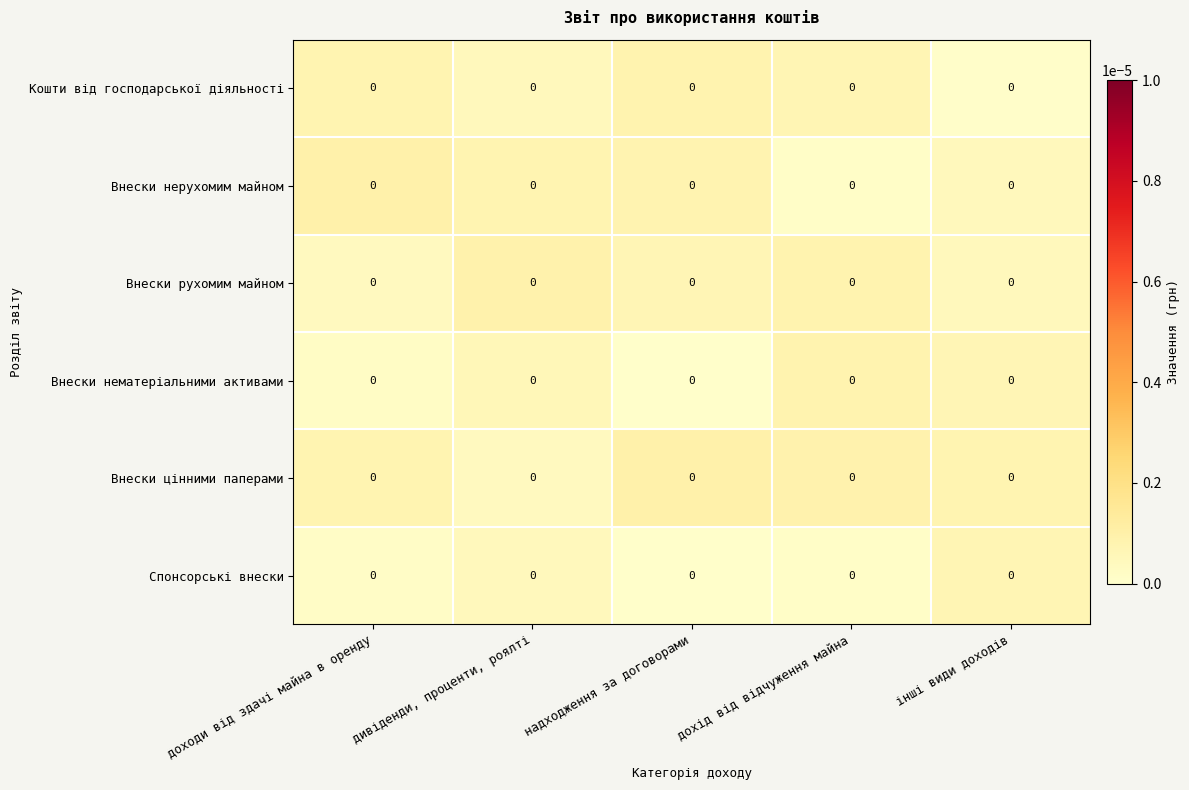

Which series has the widest spread of values?

Внески нерухомим майном